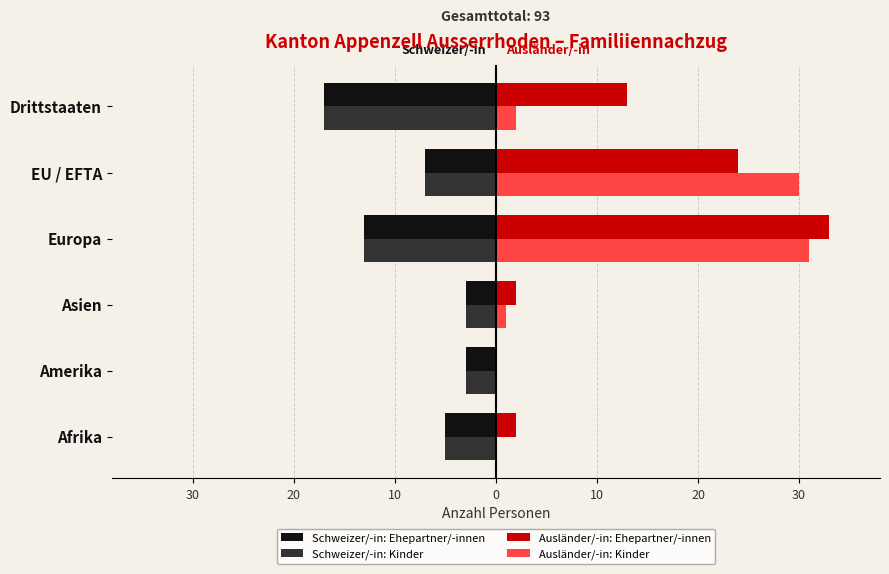

What is the value of the Schweizer/-in: Ehepartner/-innen bar at the 3rd from the left?

-3